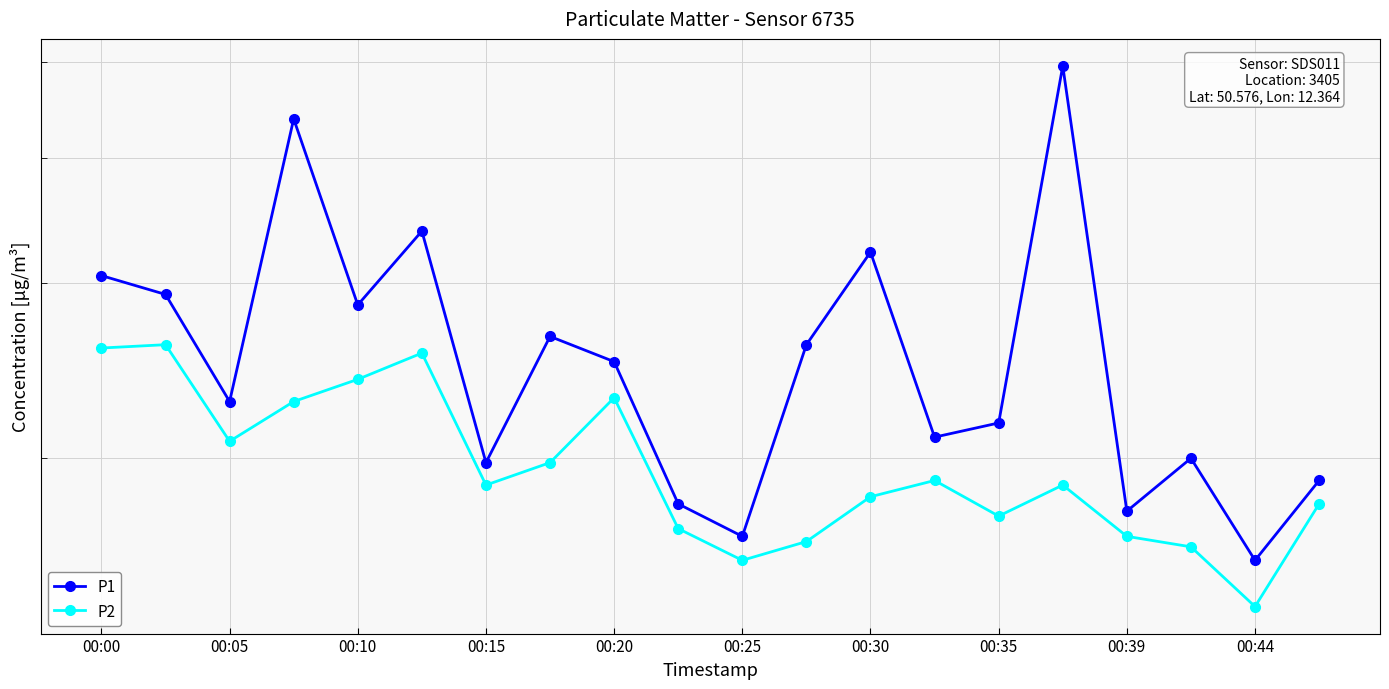

What is the sum of all P2 values?

39.5